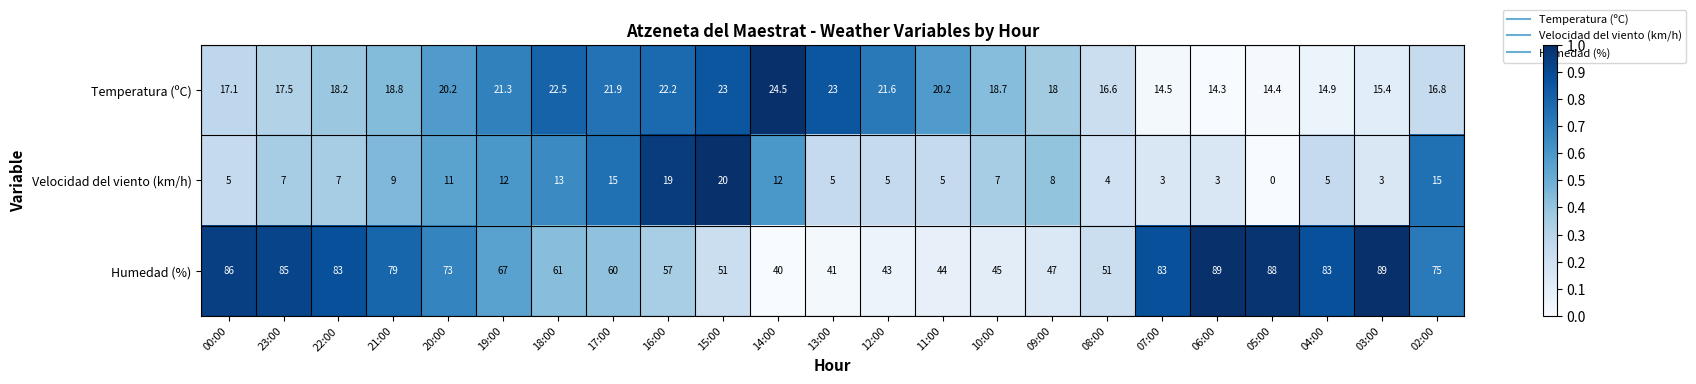

At which category is the sum across all series the highest?

23:00